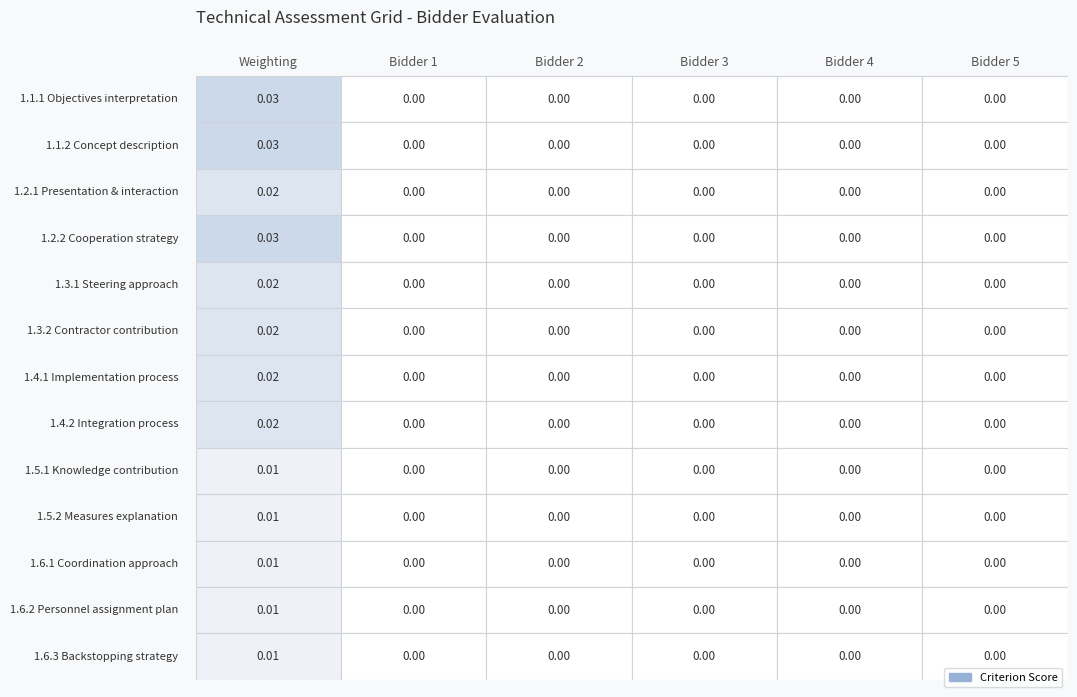

The value of 1.6.2 at 0 is 0.0. True or false?

True